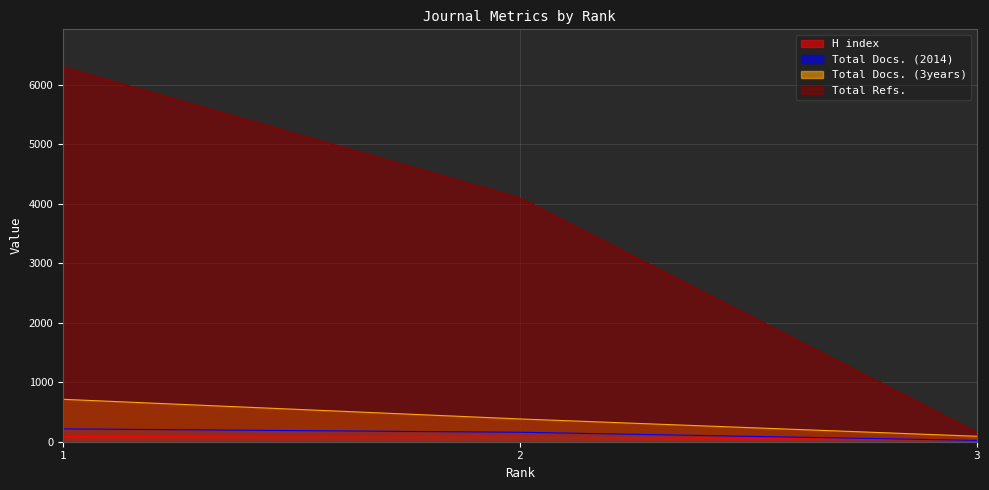

What are all the series names shown in the legend?

H index, Total Docs. (2014), Total Docs. (3years), Total Refs.